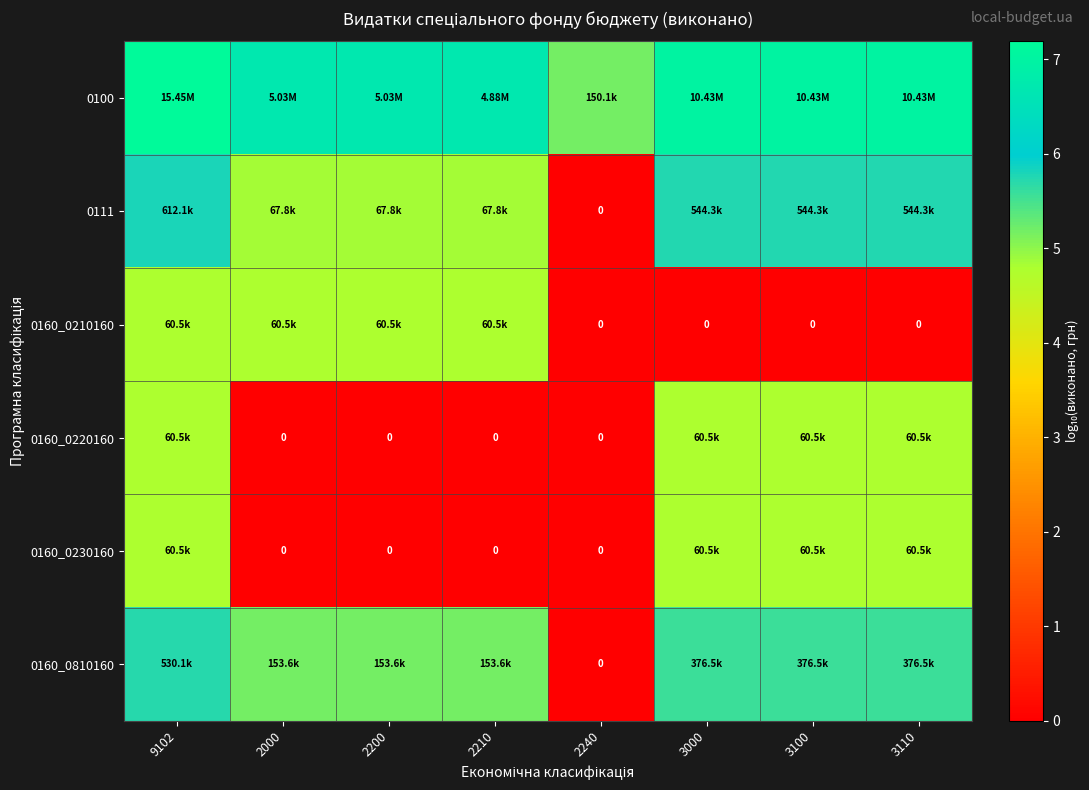

What is the sum of the 0100 values at 2240 and 3100?

12.2